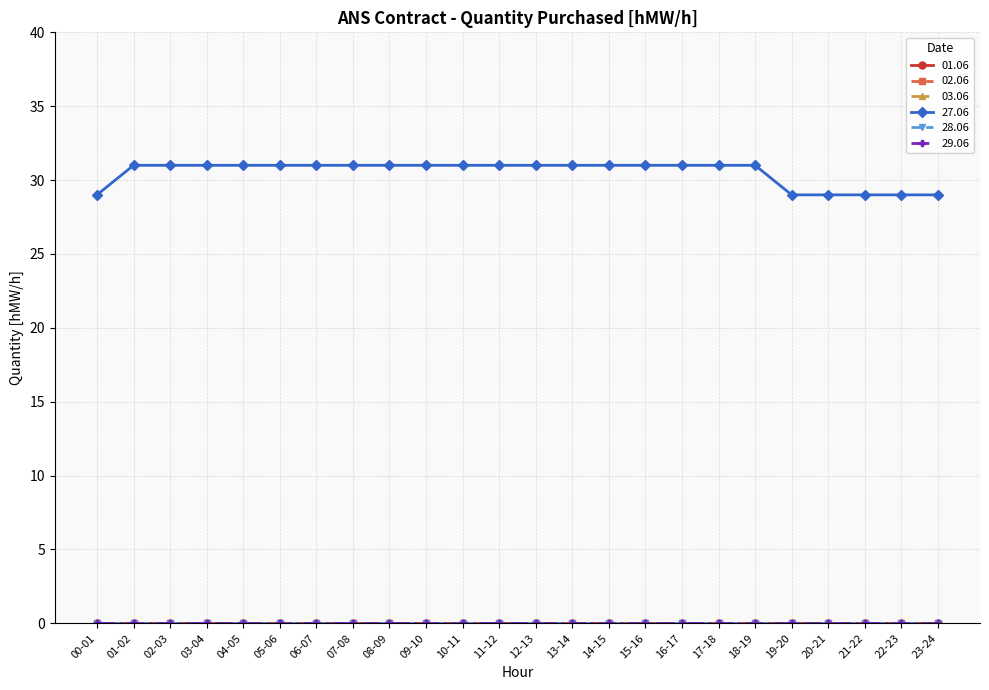

Between 02-03 and 05-06, which is larger?

02-03